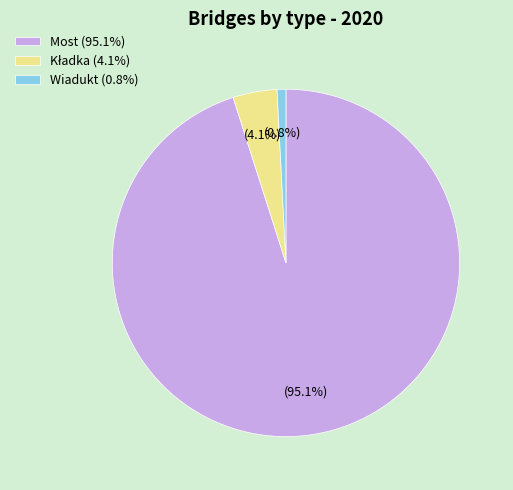

Is there any slice that represents more than half of the pie?

Yes